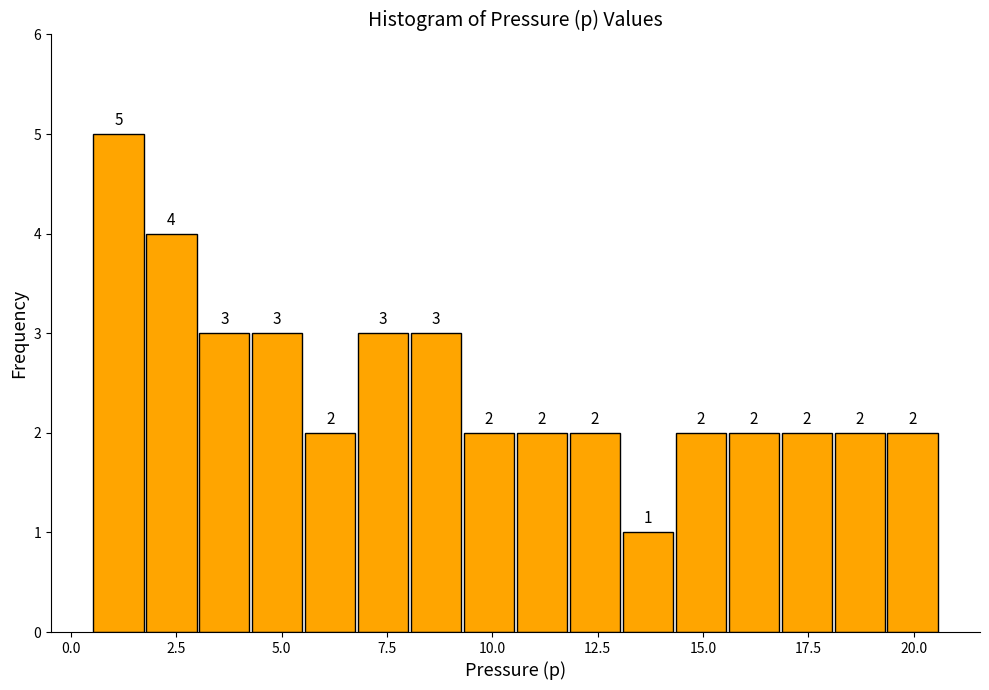

Read against the x-axis, roughly where is the centre of the tallest bar?

1.0